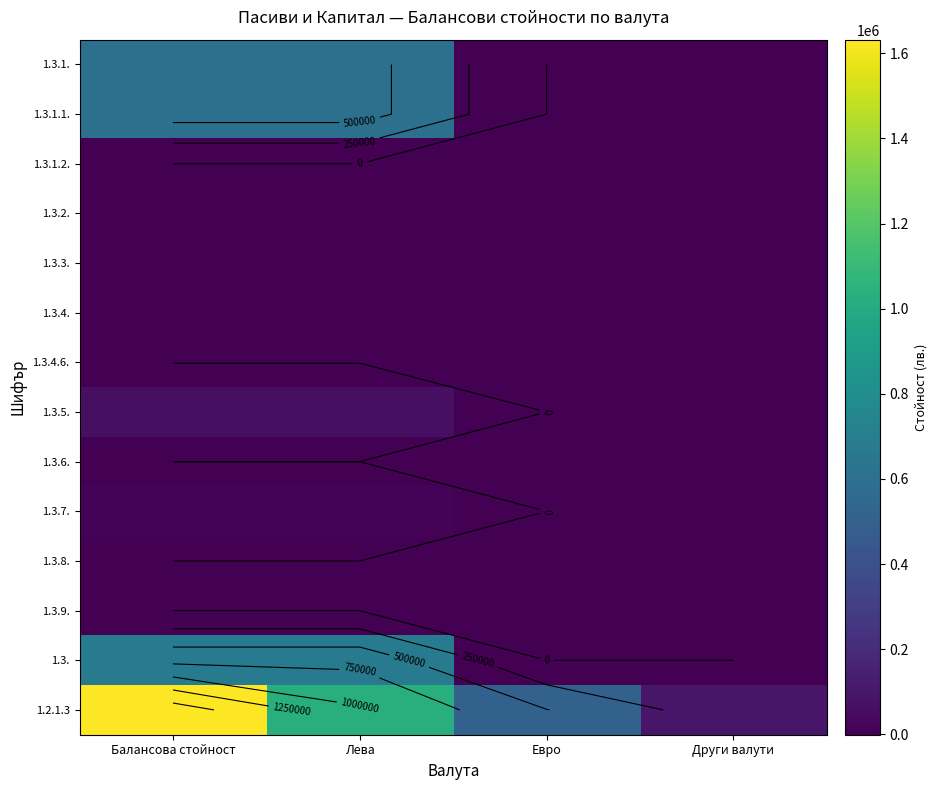

The value of 1.3.1. at Евро is 0. True or false?

True